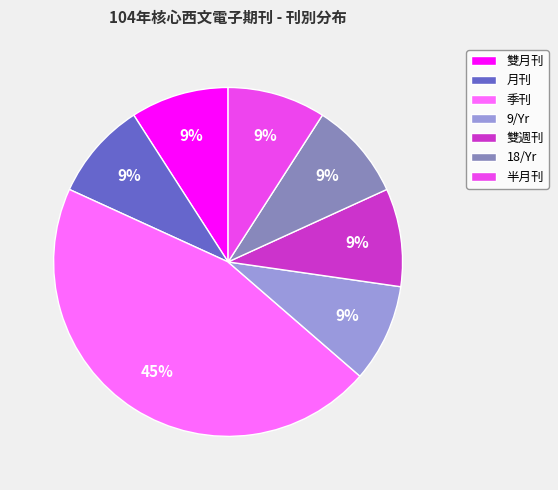

Is there a majority slice in this chart?

No